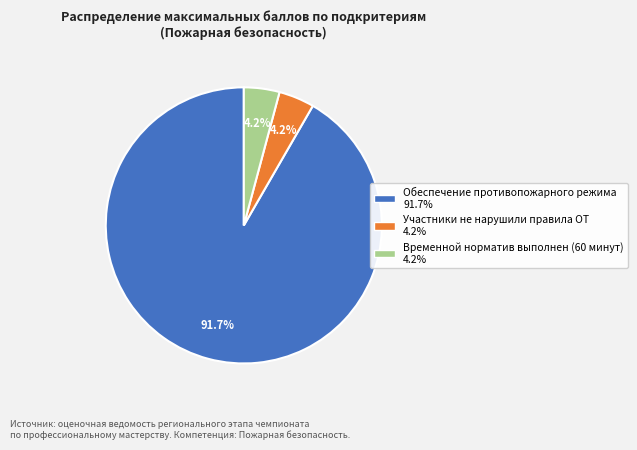

Is there a majority slice in this chart?

Yes